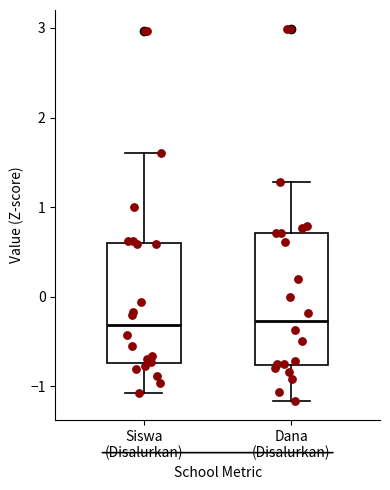

Reading left to right, read every box against the y-axis: the position of its median line, the range the box covers, and the ends of its whiskers. The values are not printed on the chart, so give them approximately, as read against the axis.

Siswa (Disalurkan): median -0.3, box -0.7 to 0.6, whiskers -1.1 to 1.6
Dana (Disalurkan): median -0.3, box -0.8 to 0.7, whiskers -1.2 to 1.3